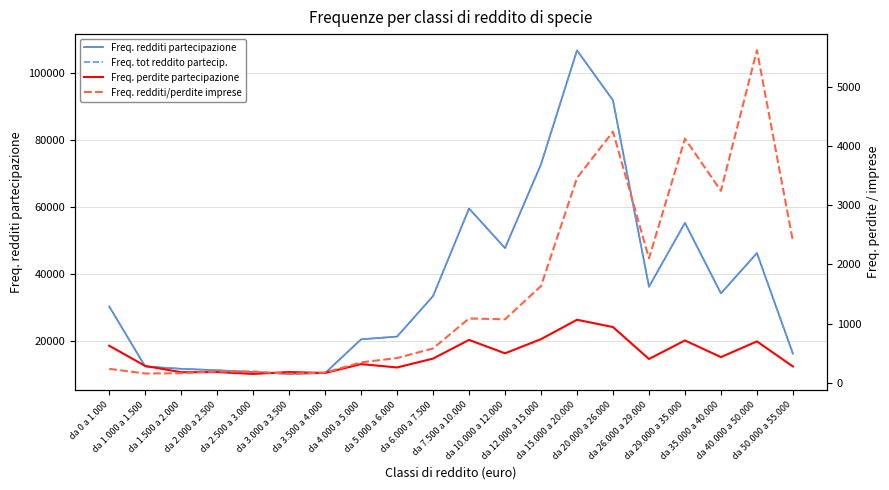

Reading left to right, transcribe all the data shown in this chart.

Freq. redditi partecipazione: 30246	12261	11579	11138	10628	10042	10303	20398	21229	33355	59558	47696	72822	106893	91945	36140	55253	34159	46210	16108
Freq. tot reddito partecip.: 30243	12268	11586	11135	10632	10042	10304	20401	21236	33373	59579	47716	72844	106929	91978	36153	55265	34175	46230	16108
Freq. perdite partecipazione: 627	286	180	182	151	183	167	317	260	410	725	499	738	1065	942	403	716	435	700	277
Freq. redditi/perdite imprese: 237	158	163	193	191	154	174	346	419	582	1087	1073	1634	3459	4239	2102	4122	3241	5613	2393